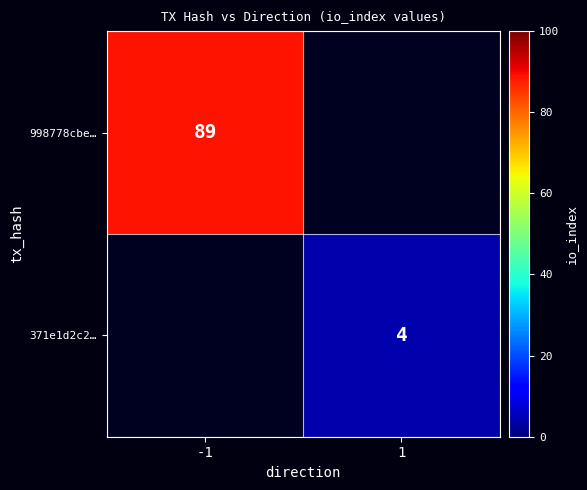

The 371e1d2c2… series shows 4 at 1. True or false?

True